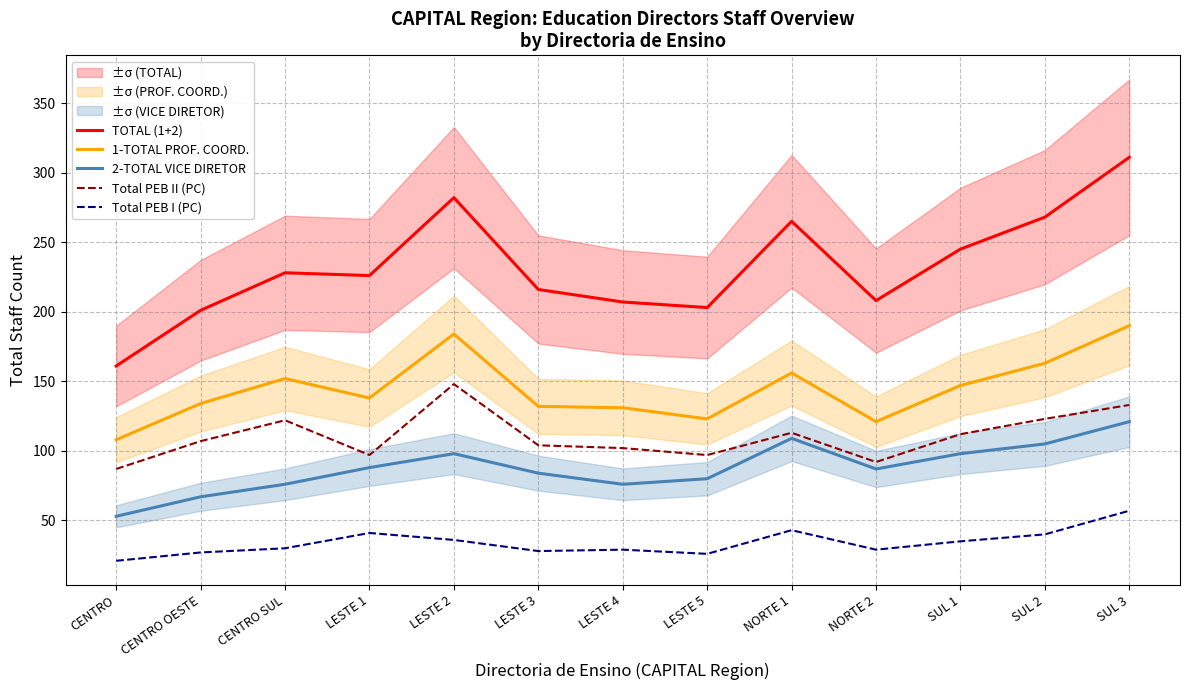

Reading left to right, list all the values displayed in this chart.

TOTAL (1+2): CENTRO=161	CENTRO OESTE=201	CENTRO SUL=228	LESTE 1=226	LESTE 2=282	LESTE 3=216	LESTE 4=207	LESTE 5=203	NORTE 1=265	NORTE 2=208	SUL 1=245	SUL 2=268	SUL 3=311
1-TOTAL PROF. COORD.: CENTRO=108	CENTRO OESTE=134	CENTRO SUL=152	LESTE 1=138	LESTE 2=184	LESTE 3=132	LESTE 4=131	LESTE 5=123	NORTE 1=156	NORTE 2=121	SUL 1=147	SUL 2=163	SUL 3=190
2-TOTAL VICE DIRETOR: CENTRO=53	CENTRO OESTE=67	CENTRO SUL=76	LESTE 1=88	LESTE 2=98	LESTE 3=84	LESTE 4=76	LESTE 5=80	NORTE 1=109	NORTE 2=87	SUL 1=98	SUL 2=105	SUL 3=121
Total PEB II (PC): CENTRO=87	CENTRO OESTE=107	CENTRO SUL=122	LESTE 1=97	LESTE 2=148	LESTE 3=104	LESTE 4=102	LESTE 5=97	NORTE 1=113	NORTE 2=92	SUL 1=112	SUL 2=123	SUL 3=133
Total PEB I (PC): CENTRO=21	CENTRO OESTE=27	CENTRO SUL=30	LESTE 1=41	LESTE 2=36	LESTE 3=28	LESTE 4=29	LESTE 5=26	NORTE 1=43	NORTE 2=29	SUL 1=35	SUL 2=40	SUL 3=57